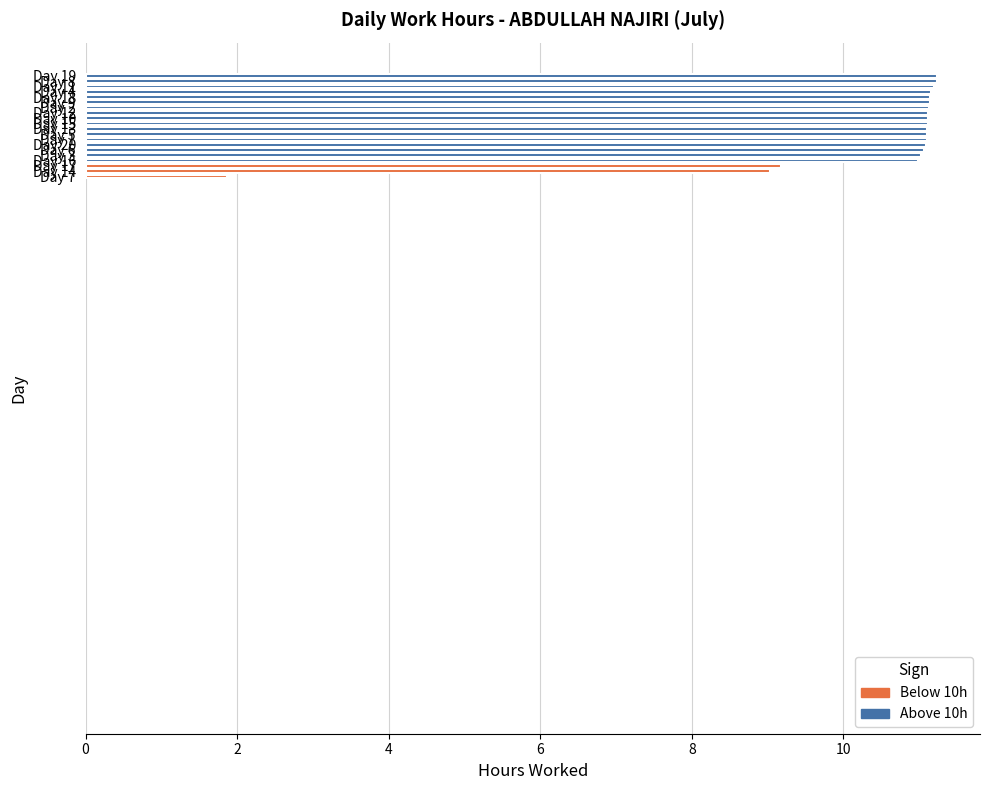

What is the average value?

10.5